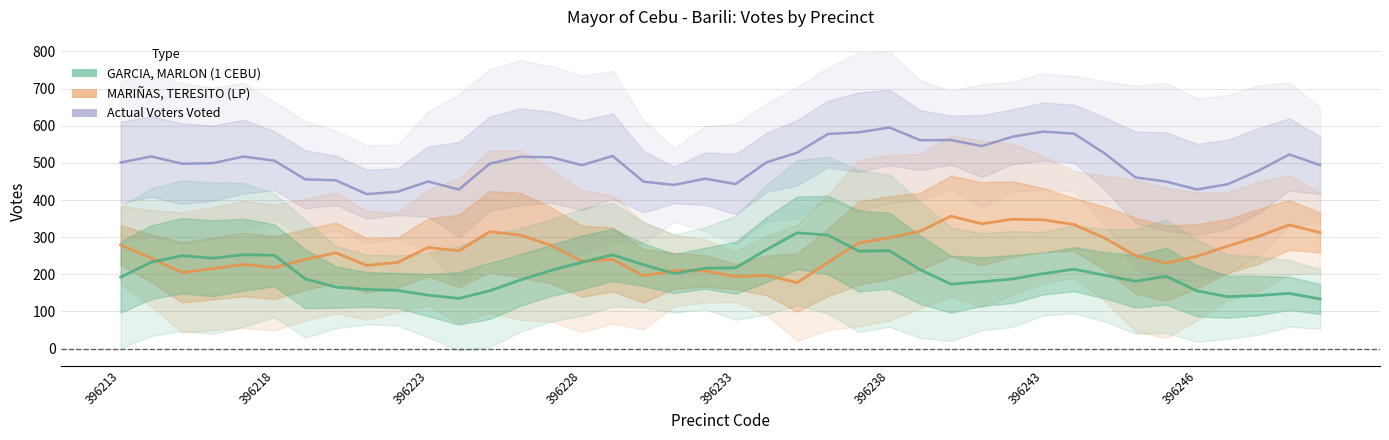

The Actual Voters Voted series shows 597.5 at 396243. True or false?

False